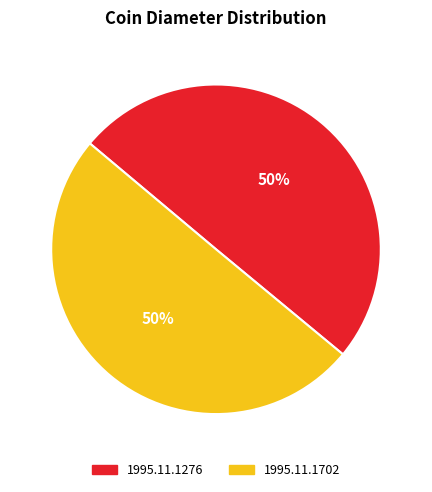

Approximately how many times larger is the value at 1995.11.1276 compared to 1995.11.1702?

1.0